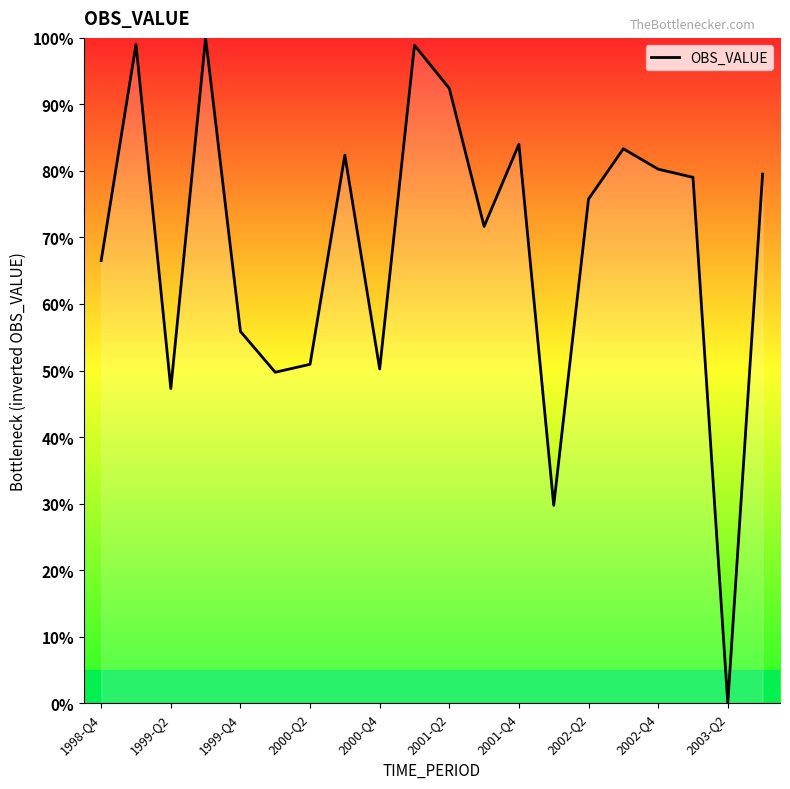

Does the chart display data point markers on the line(s)?

No